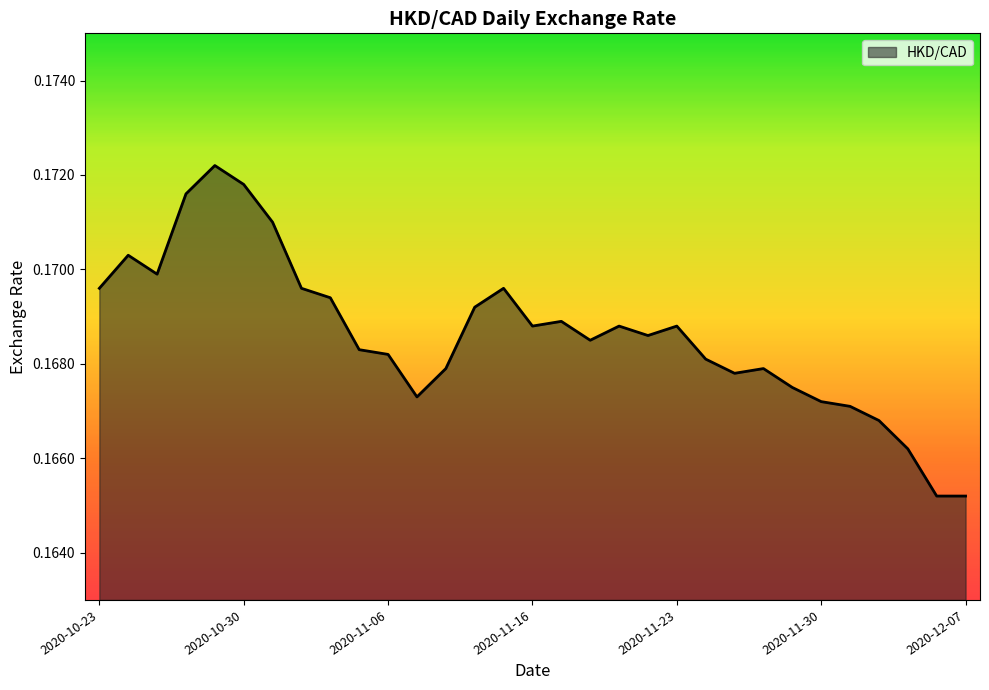

What is the average value?

0.2